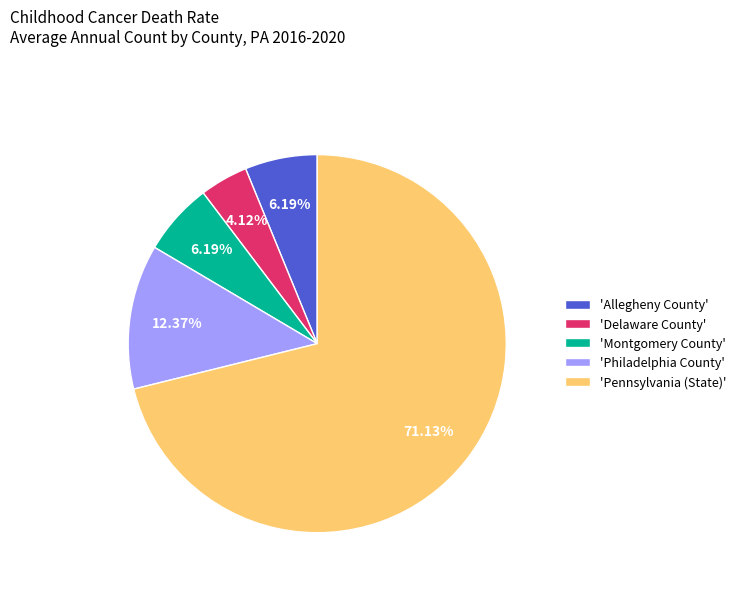

Is the sum of 'Philadelphia County' and 'Allegheny County' greater than half?

No